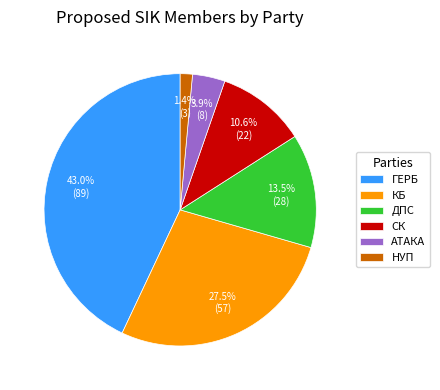

Which slice is the smallest?

НУП